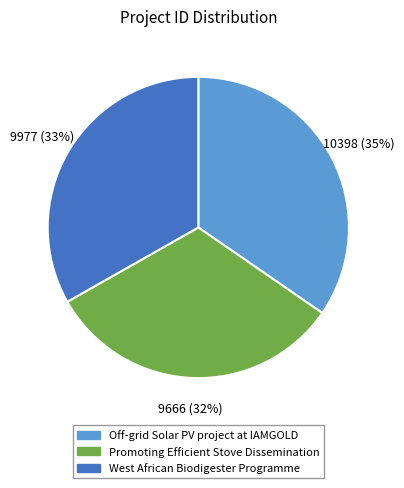

Count the number of slices in the pie.

3